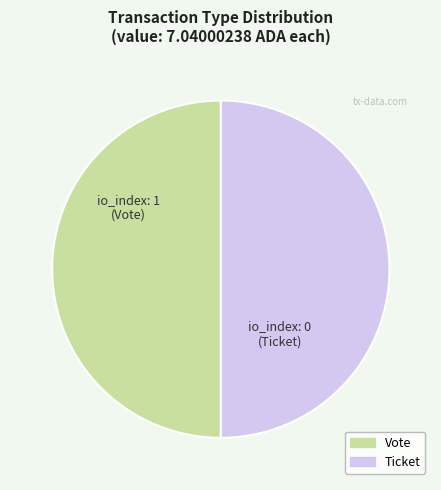

True or false: Ticket accounts for 50% of the total.

True